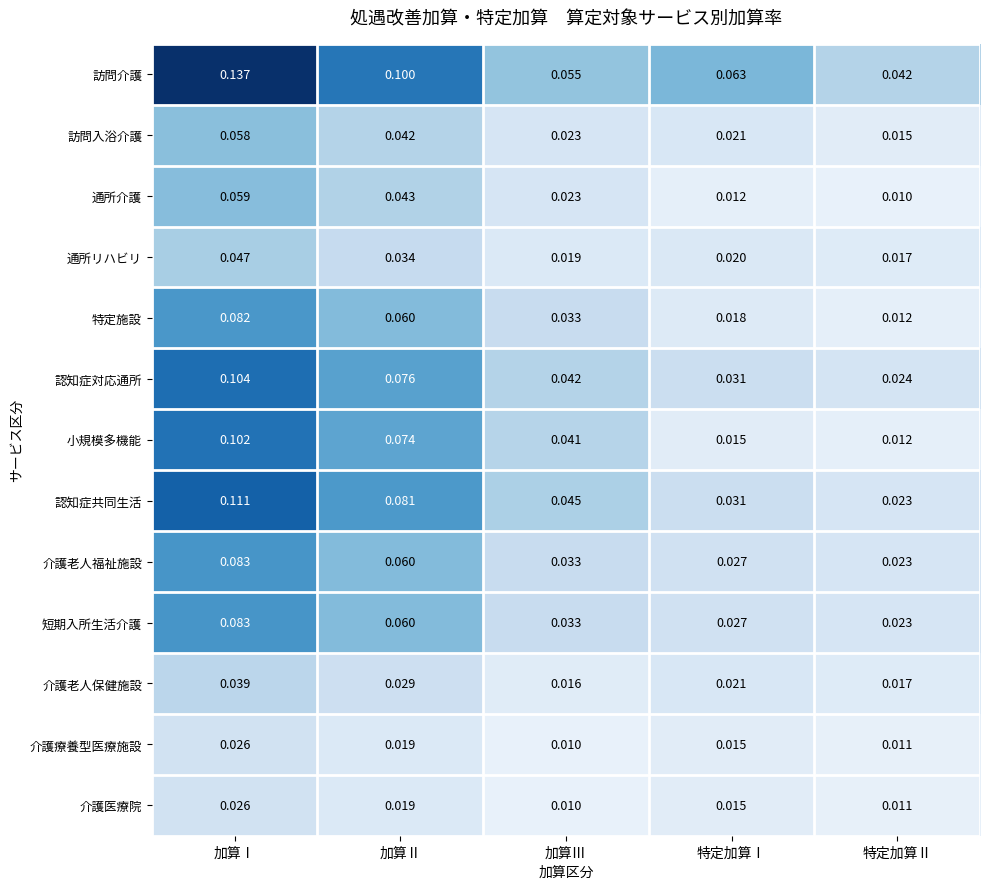

At which label is 訪問入浴介護 closest to 0?

特定加算Ⅱ